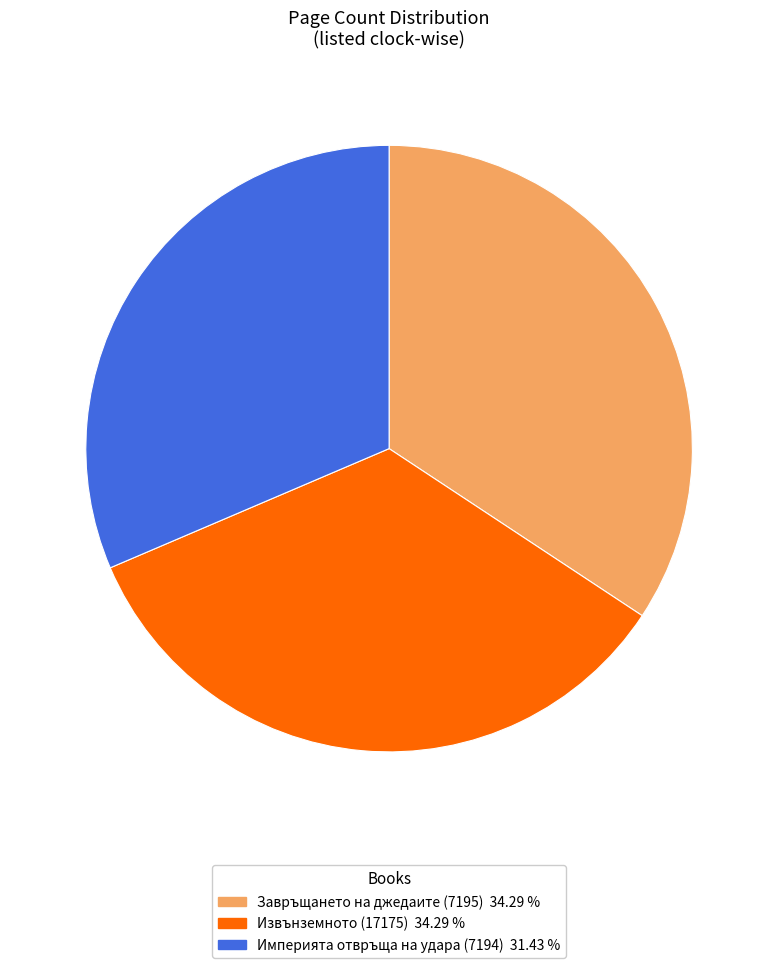

How many segments does this pie chart have?

3